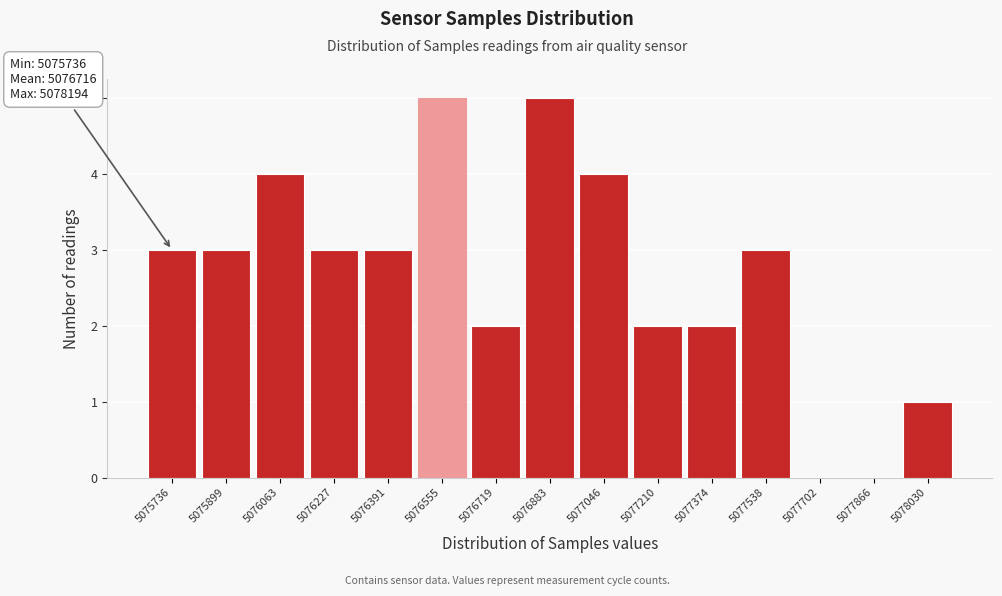

Reading left to right, what are all the values shown in this chart?

5075736=3	5075899=3	5076063=4	5076227=3	5076391=3	5076555=5	5076719=2	5076883=5	5077046=4	5077210=2	5077374=2	5077538=3	5077702=0	5077866=0	5078030=1